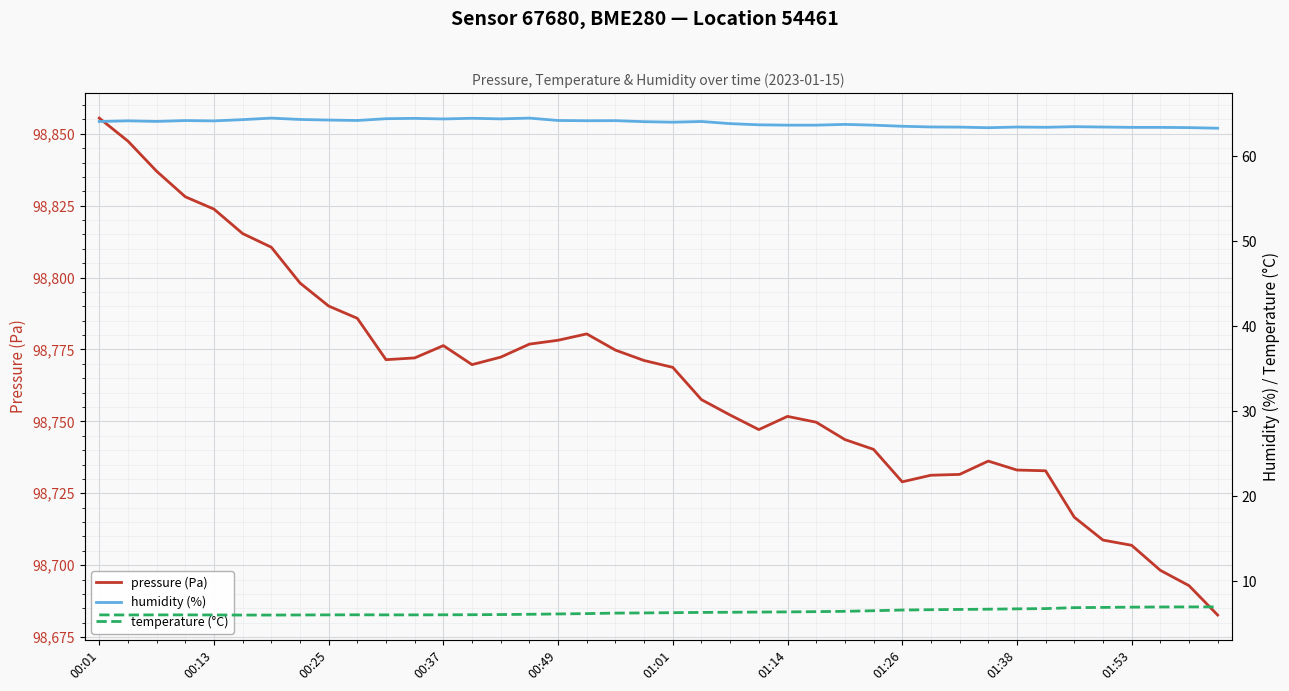

What is the smallest value displayed?

6.0